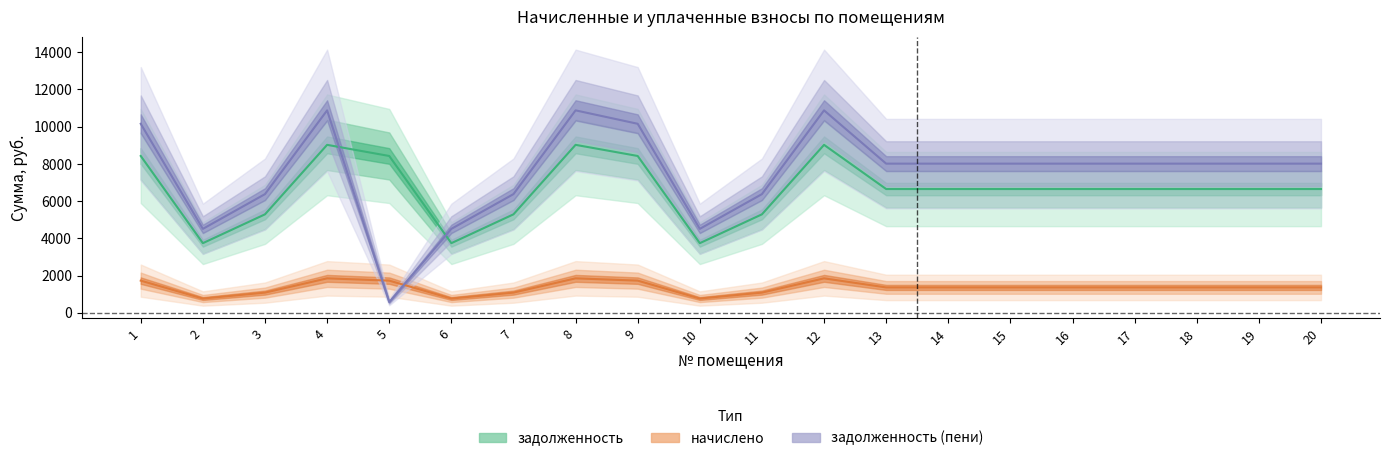

What is the value of the задолженность (пени) point at the 19th from the left?

8015.7